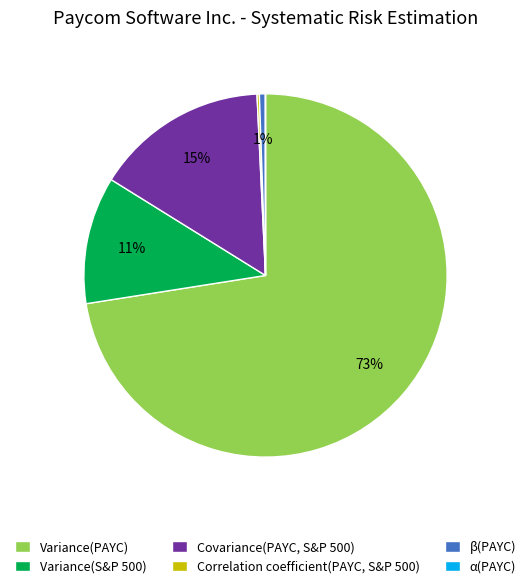

Which slice is the largest?

Variance(PAYC)